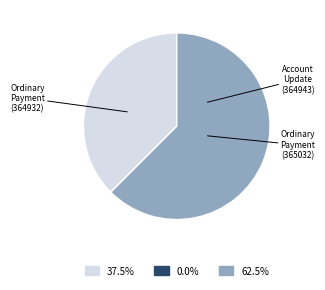

Is there a majority slice in this chart?

Yes